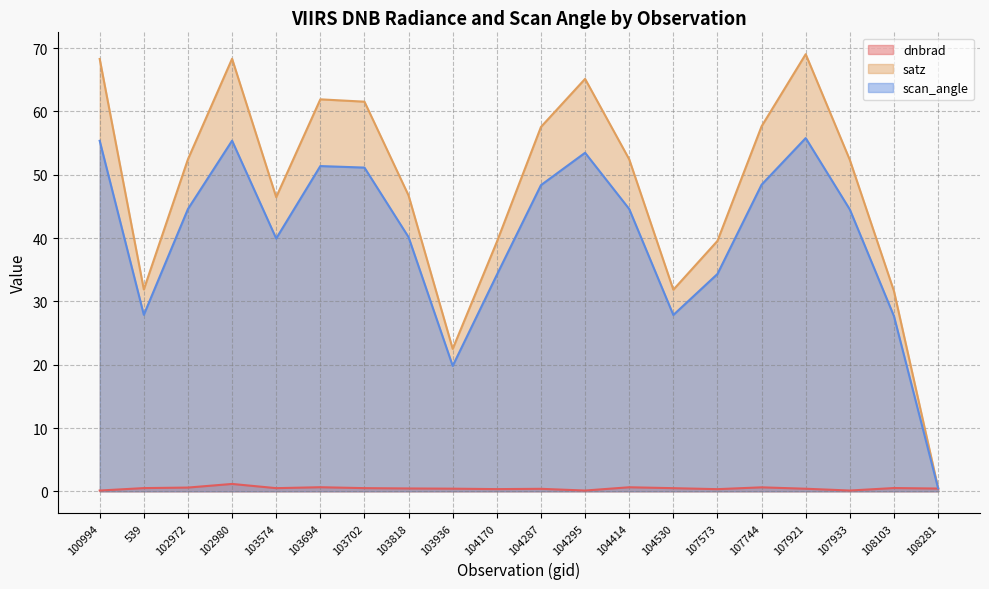

True or false: satz has more than 2 points higher than both neighbors.

True